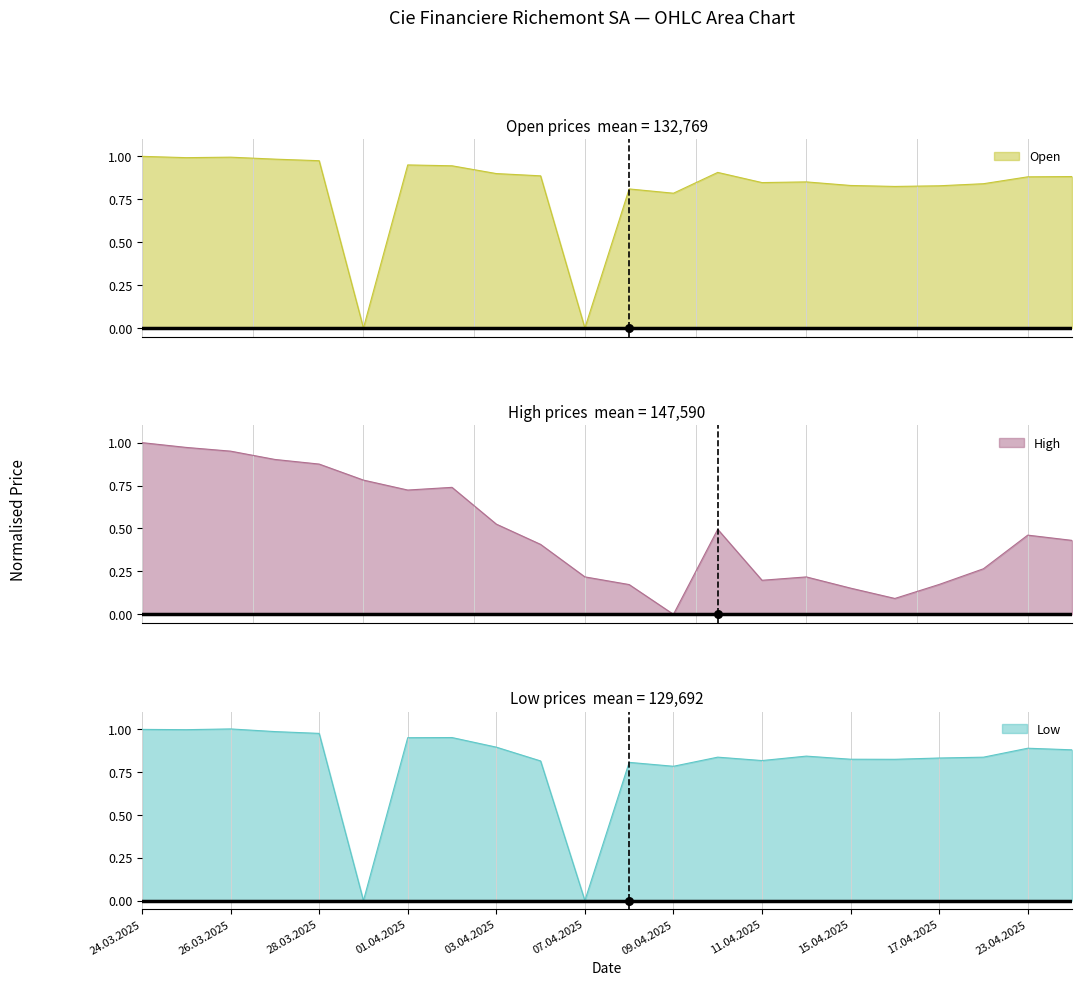

Is the value of Open at 15.04.2025 greater than the value of High at 14.04.2025?

Yes